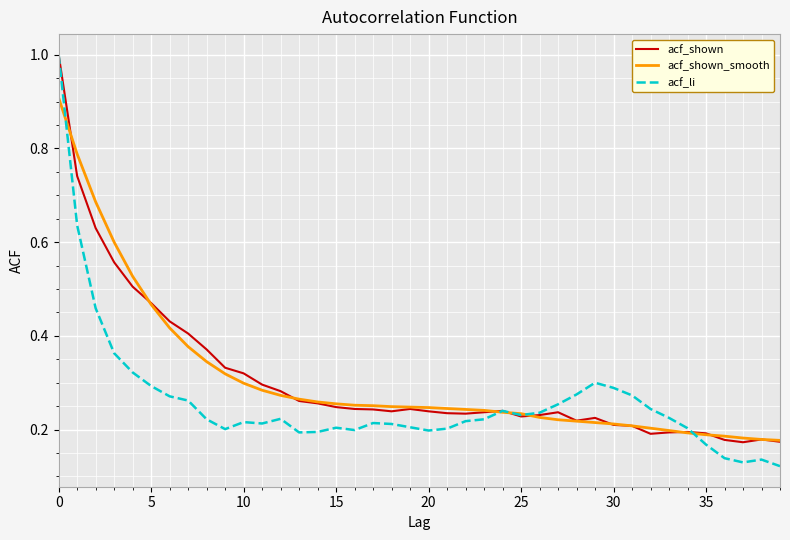

In acf_shown, how many points are lower than both neighbors (excluding endpoints)?

6